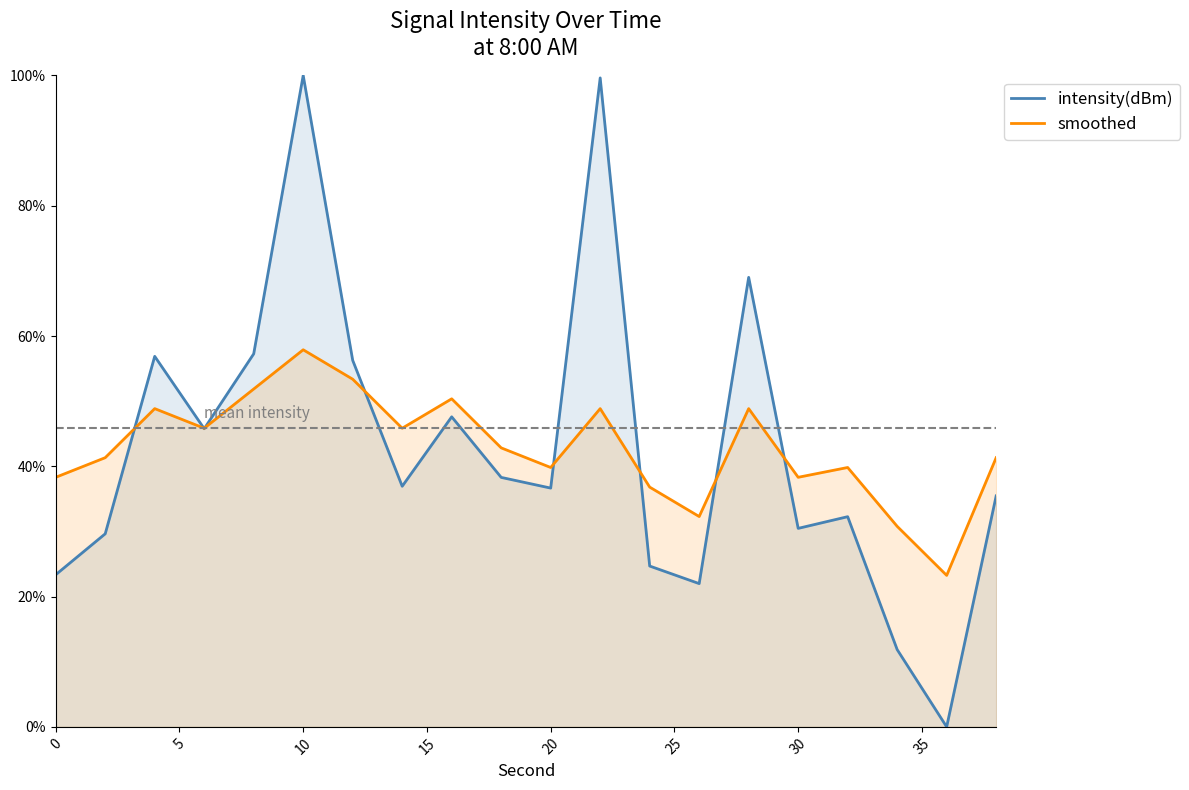

In smoothed, how many points are lower than both neighbors (excluding endpoints)?

6